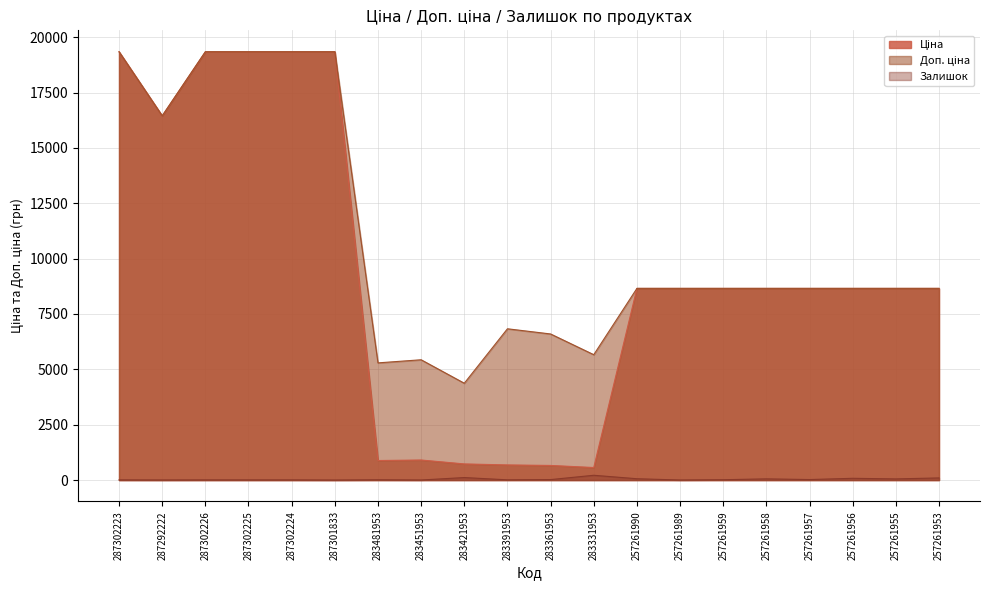

Does the chart have visible grid lines?

Yes